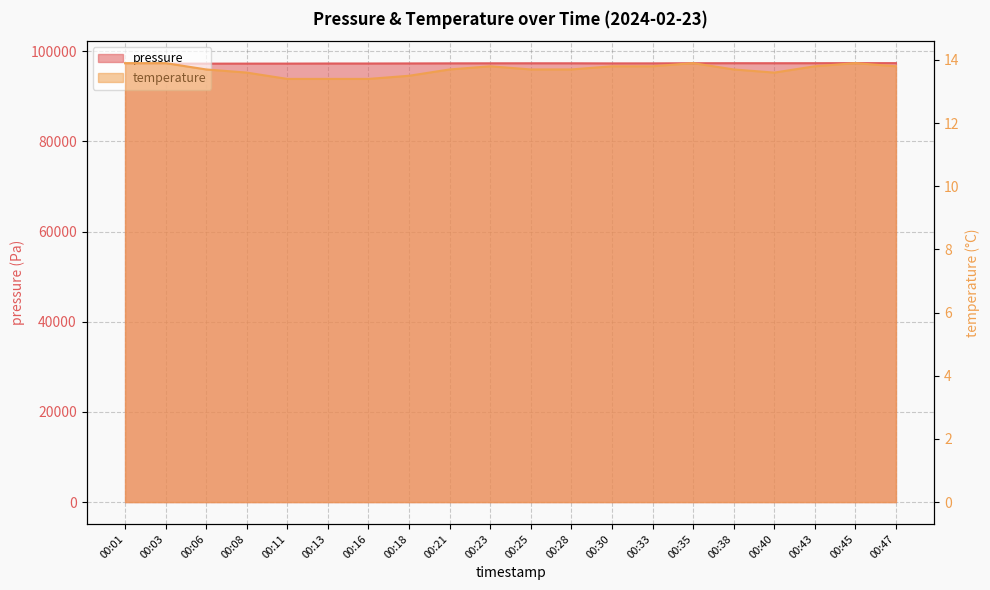

What is the lowest value of the pressure series?

97252.0